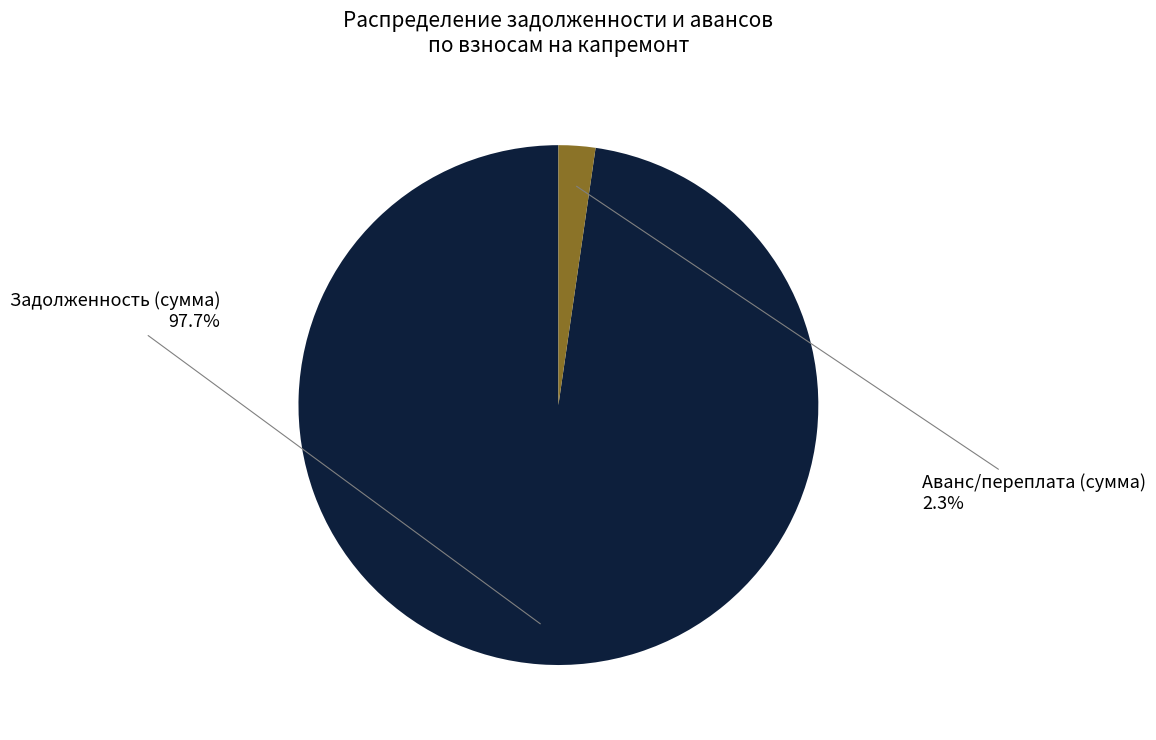

Is there any slice that represents more than half of the pie?

Yes